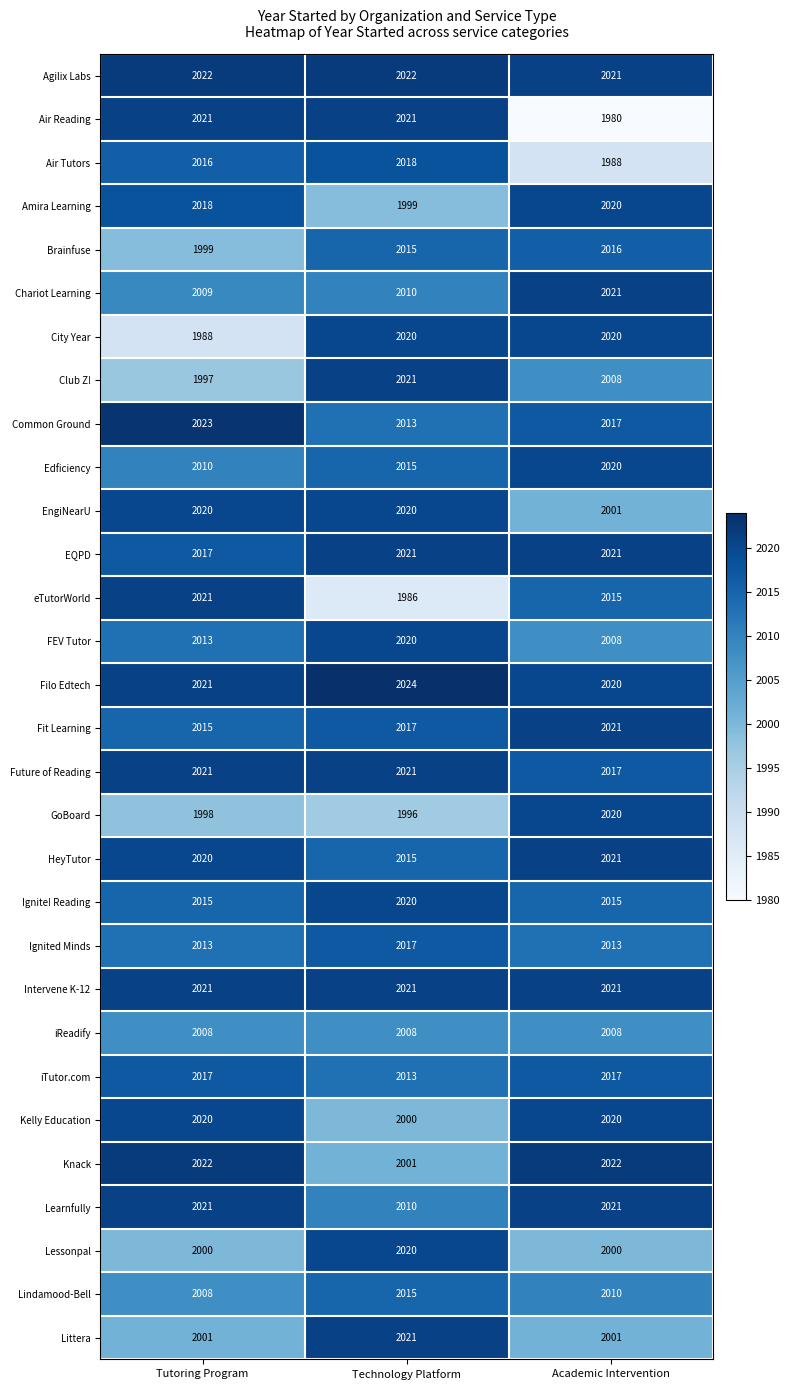

What is the difference between the second highest and minimum values in the Edficiency series?

5